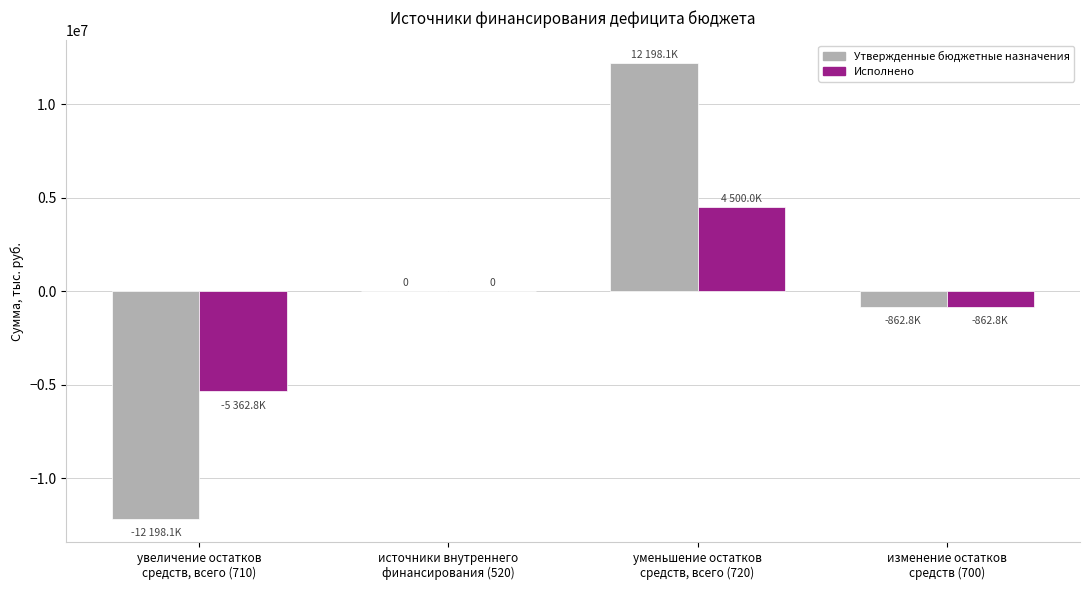

The value of Исполнено at источники внутреннего
финансирования (520) is 5983686.9. True or false?

False